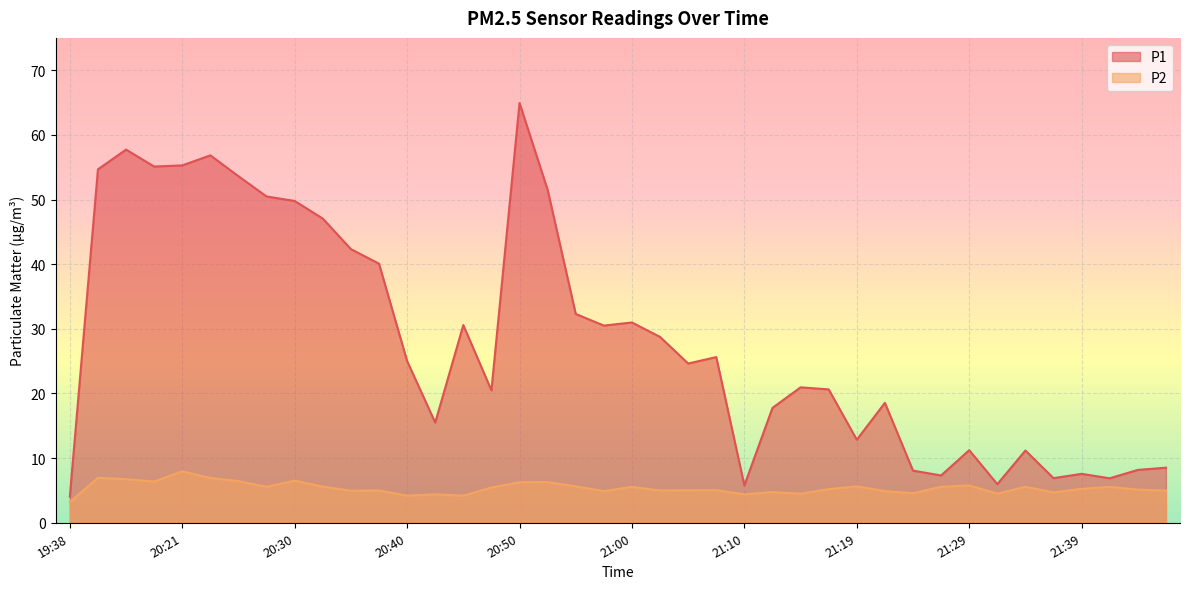

Between 20:50 and 20:43, which is larger?

20:50